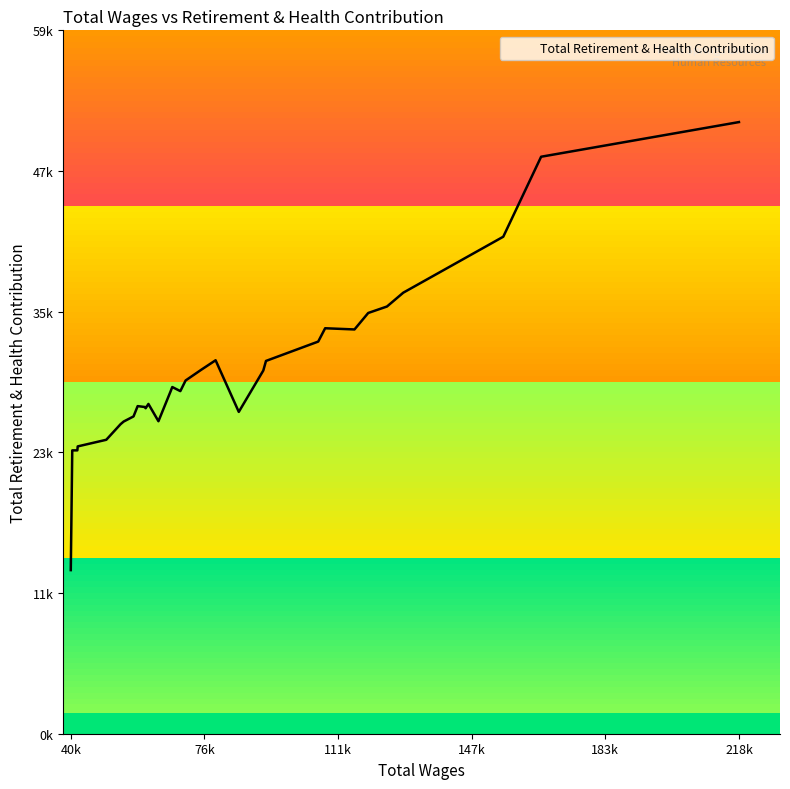

Does the chart display data point markers on the line(s)?

No